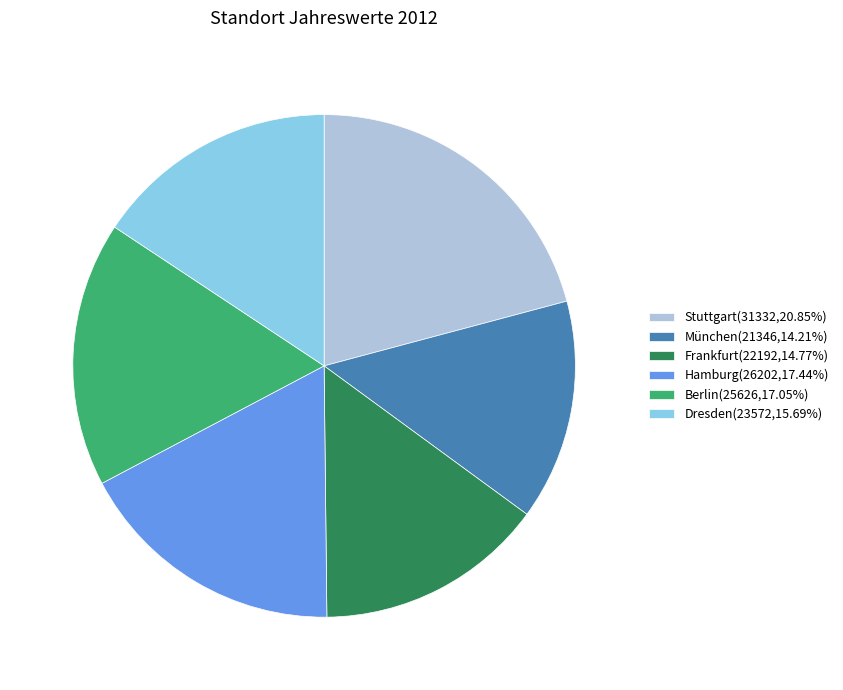

Is there a majority slice in this chart?

No